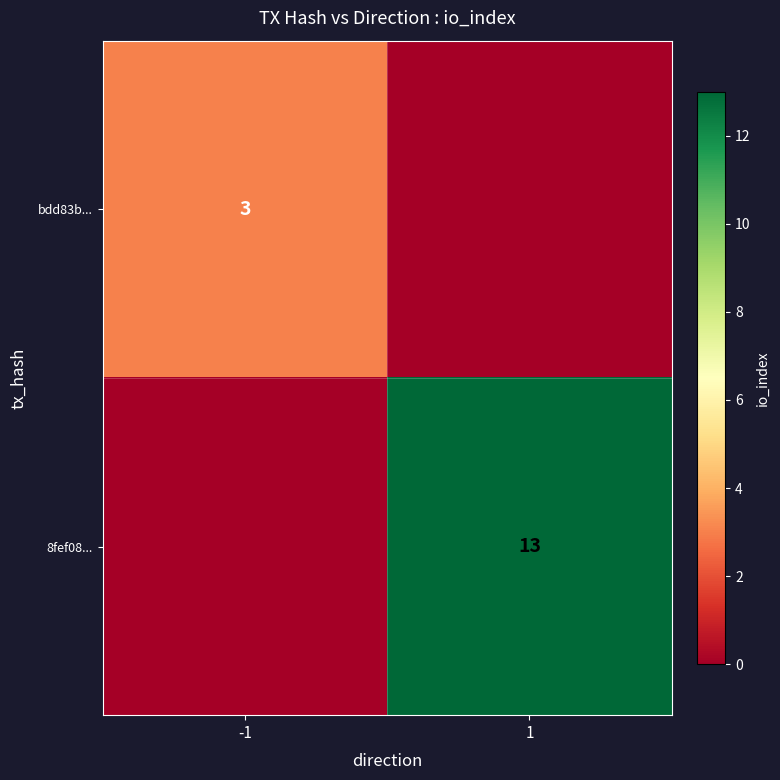

Which has a higher value, -1 or 1?

-1